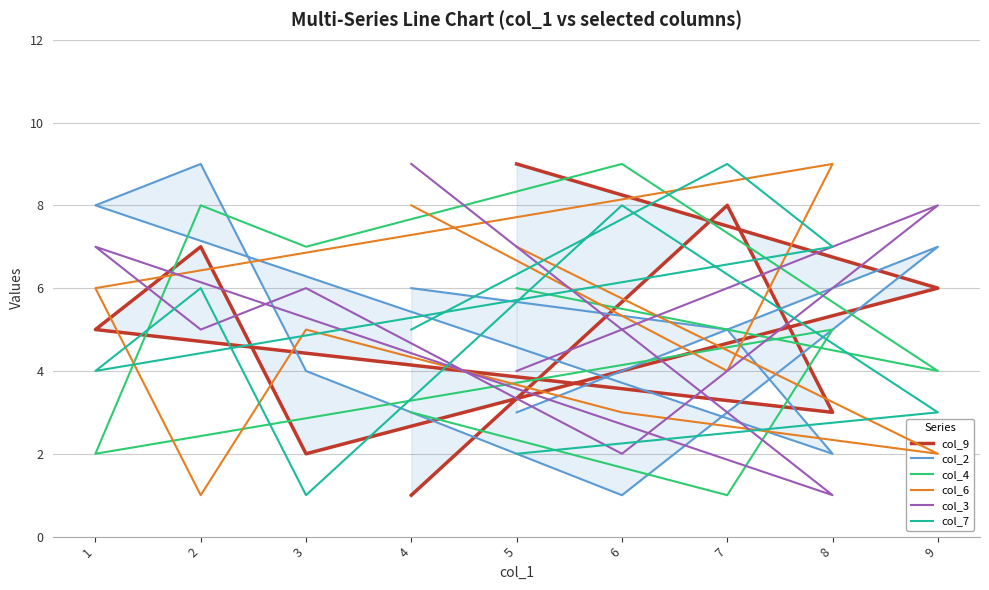

Where do col_2 and col_9 first cross each other?

4 and 7